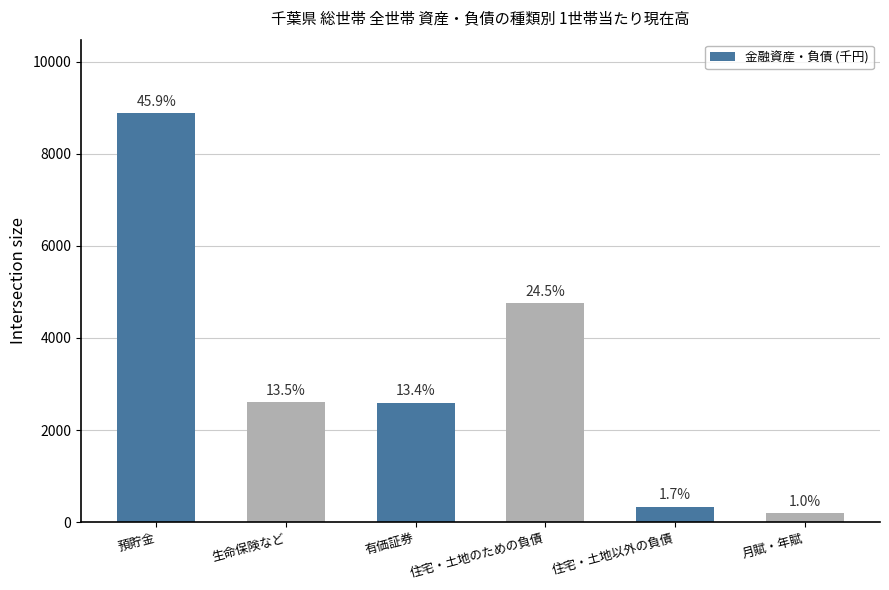

How many bars are there in total?

6